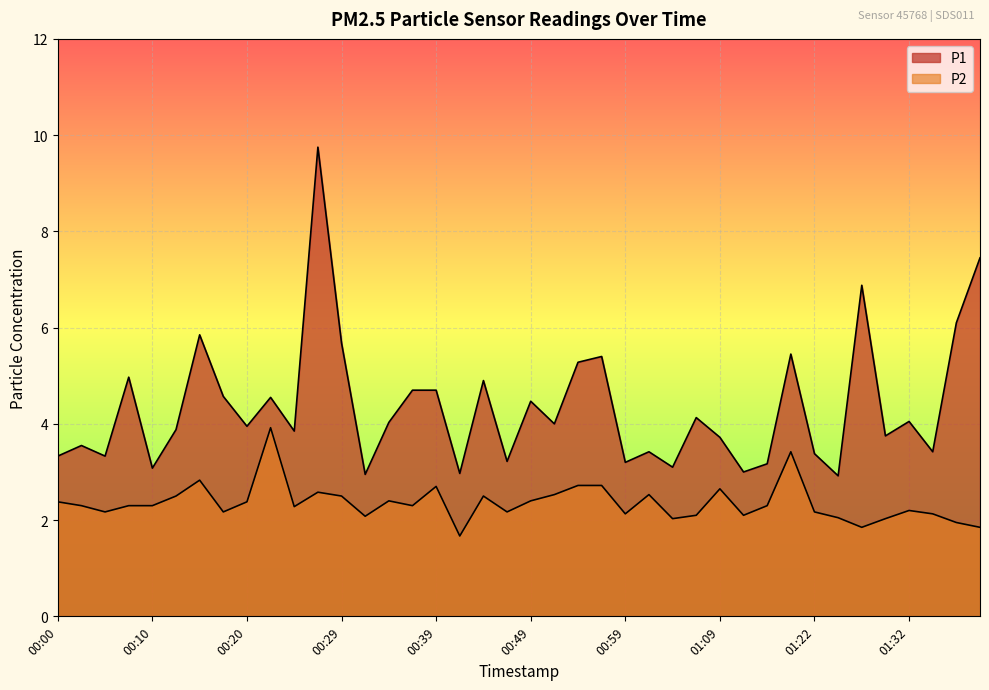

What is the value of the P2 point at the 20th from the left?

2.2